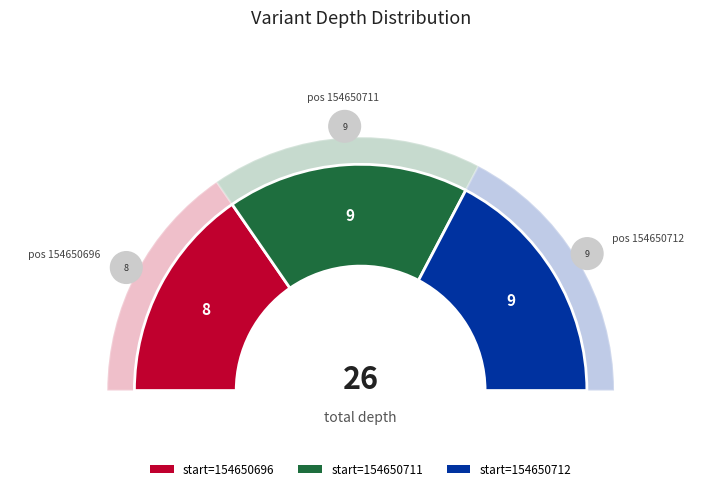

What is the ratio of the value at 154650711 to the value at 154650696?

1.1